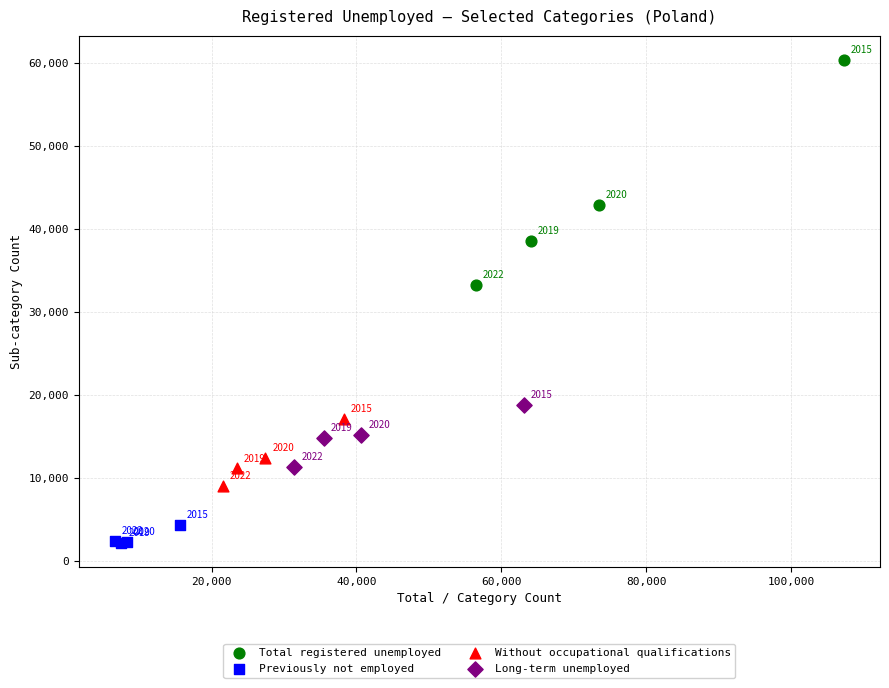

Which series contains the lowest Y value?

Previously not employed